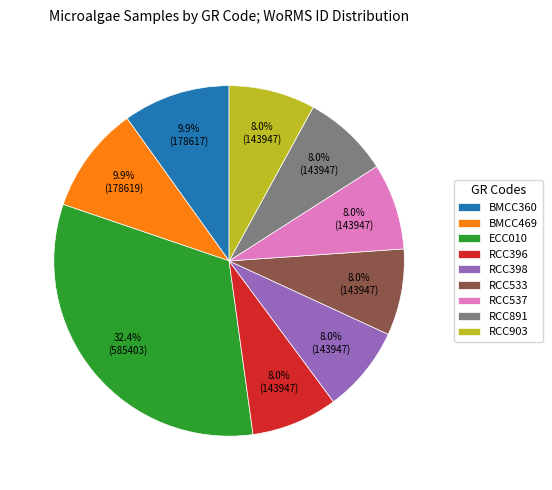

What percentage is the RCC903 slice, to the nearest percent?

8%